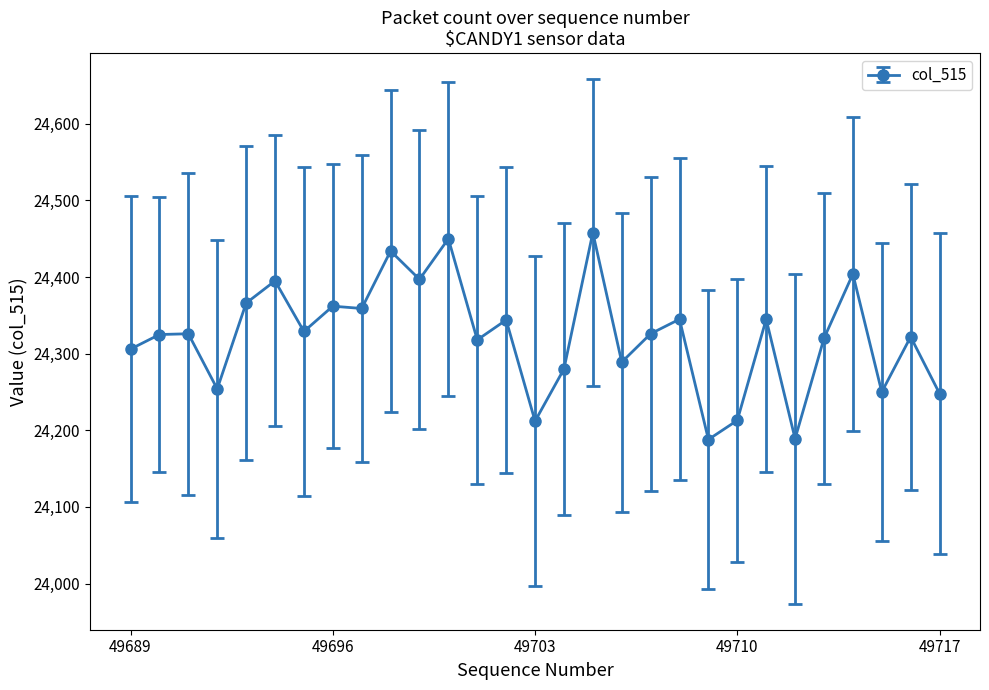

How many lines are shown in the chart?

1